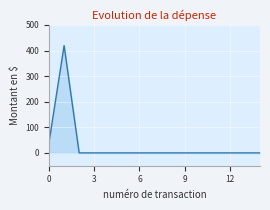

What is the sum of all values?

461.2